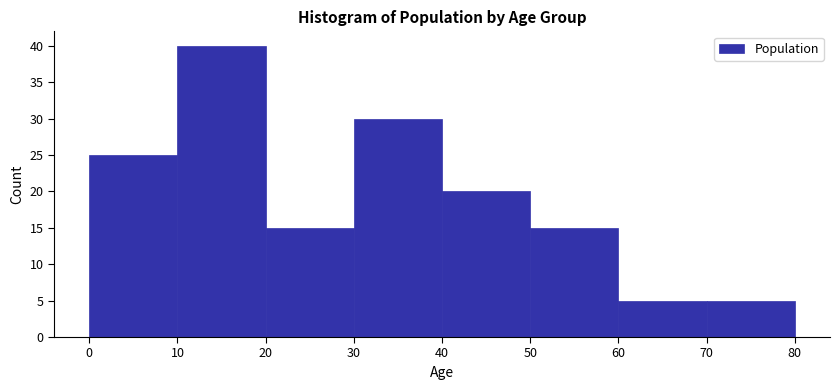

How tall is the bar that spans 20 to 30 on the x-axis? The values are not printed on the chart, so give them approximately, as read against the axis.

15